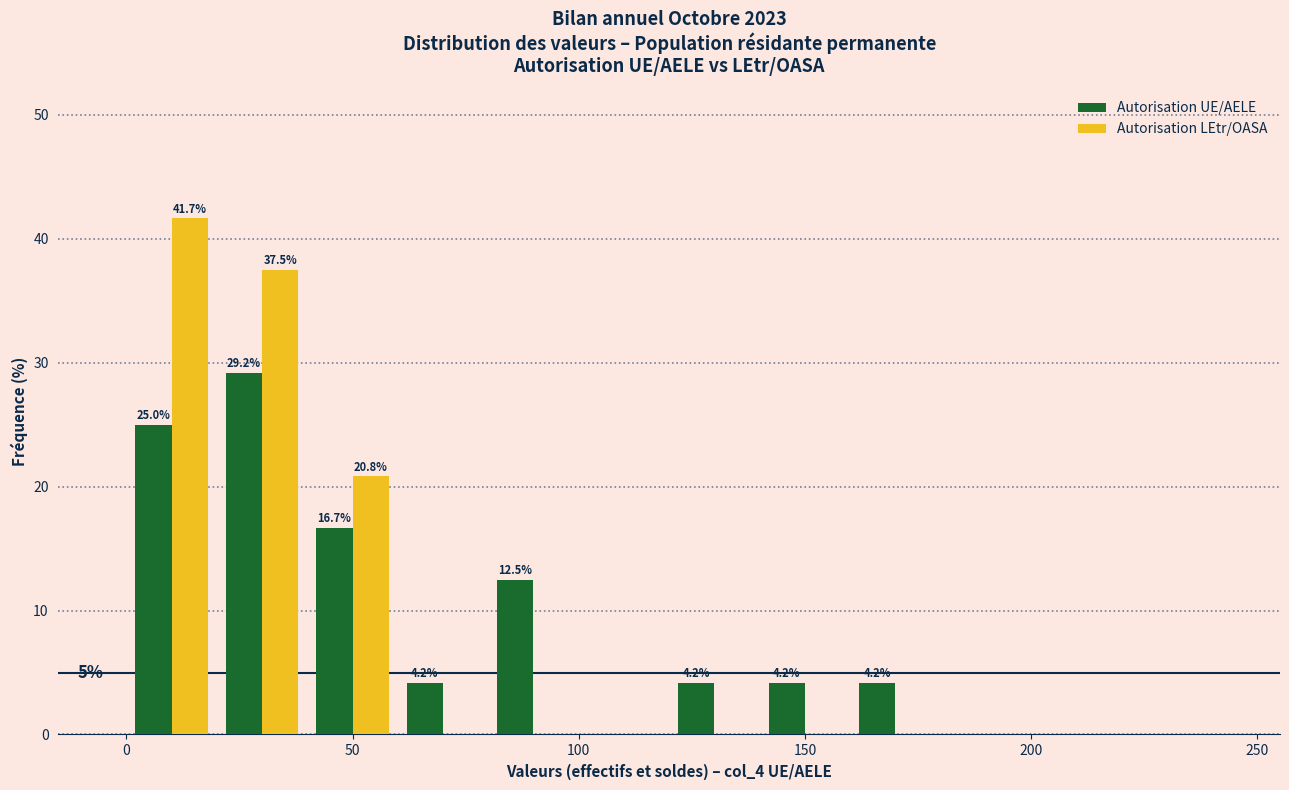

In the Autorisation UE/AELE series, which range on the x-axis has the tallest bar?

20 to 40